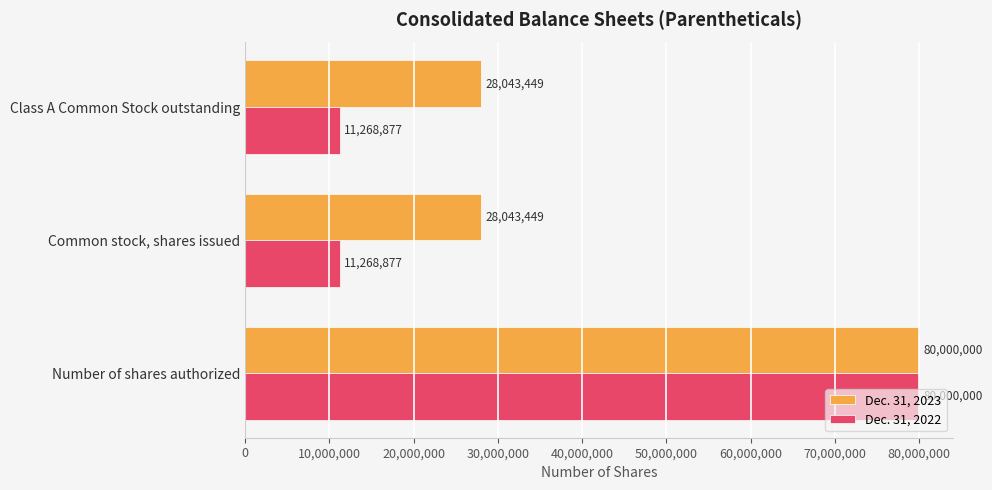

What is the lowest value of the Dec. 31, 2022 series?

11268877